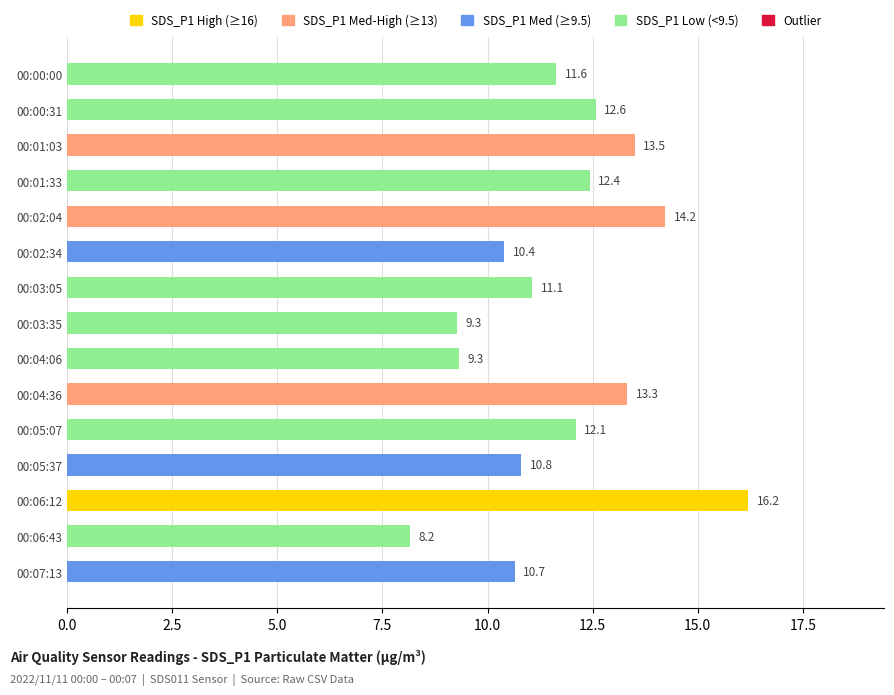

What is the change in value from 00:00:31 to 00:07:13?

-1.9